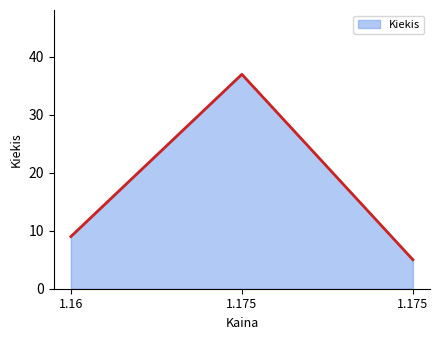

How many lines are shown in the chart?

1